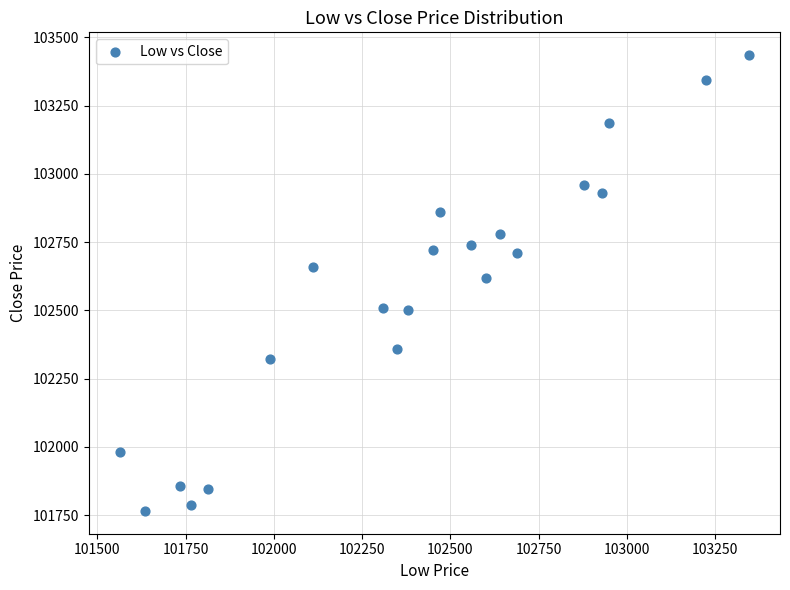

What is the range of X values (max minus min)?

1780